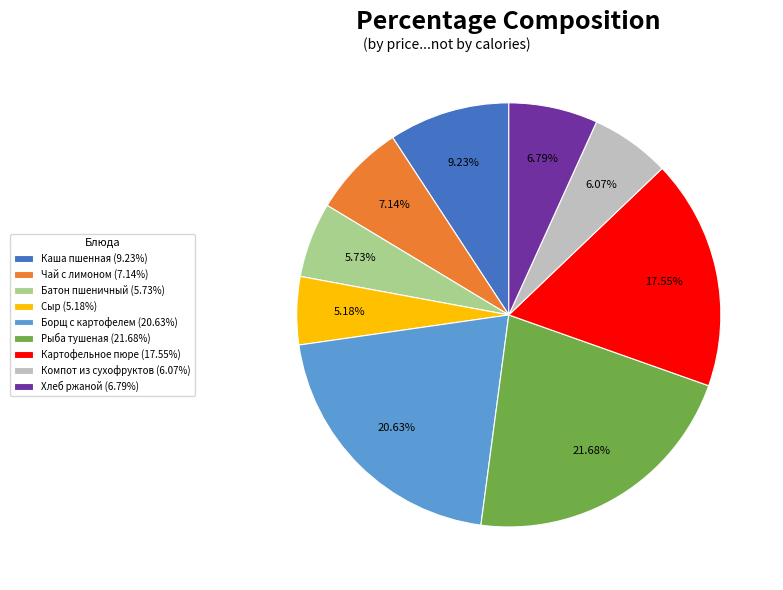

To the nearest percent, what is the average slice percentage?

11%